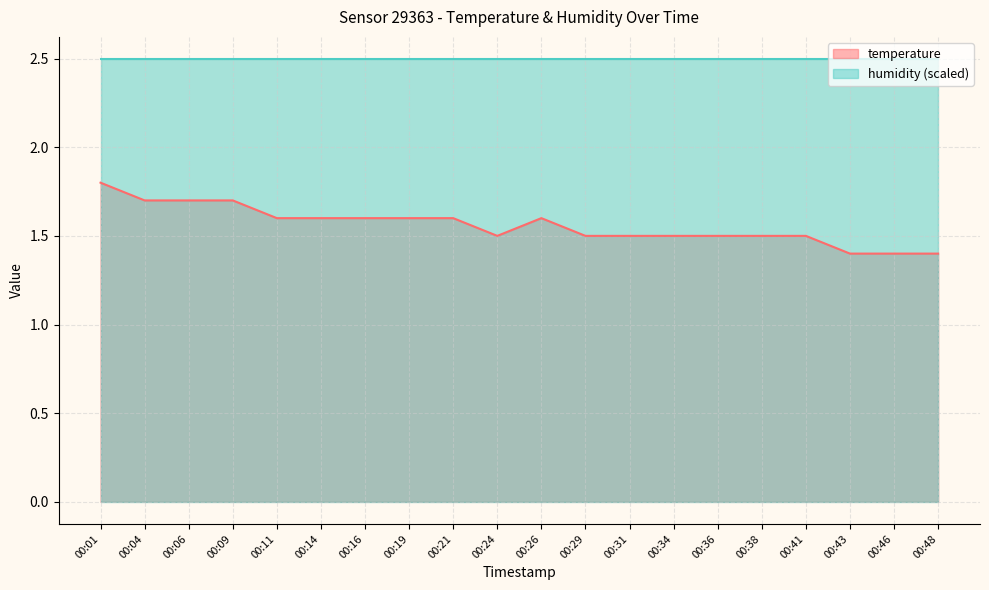

Reading left to right, extract all data points from this chart.

00:01=1.8	00:04=1.7	00:06=1.7	00:09=1.7	00:11=1.6	00:14=1.6	00:16=1.6	00:19=1.6	00:21=1.6	00:24=1.5	00:26=1.6	00:29=1.5	00:31=1.5	00:34=1.5	00:36=1.5	00:38=1.5	00:41=1.5	00:43=1.4	00:46=1.4	00:48=1.4